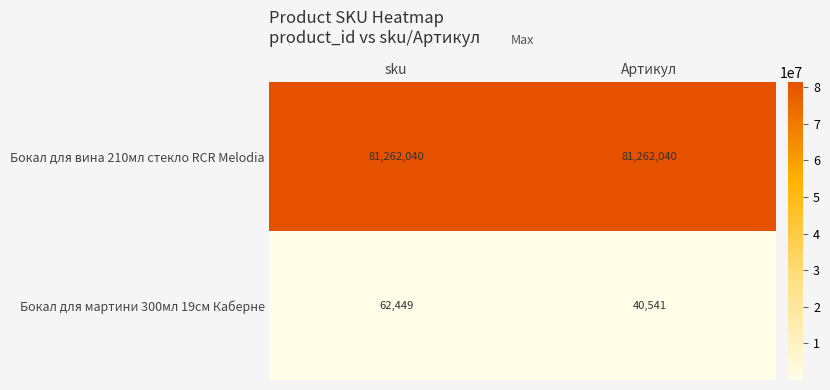

Which series has the widest spread of values?

Бокал для мартини 300мл 19см Каберне